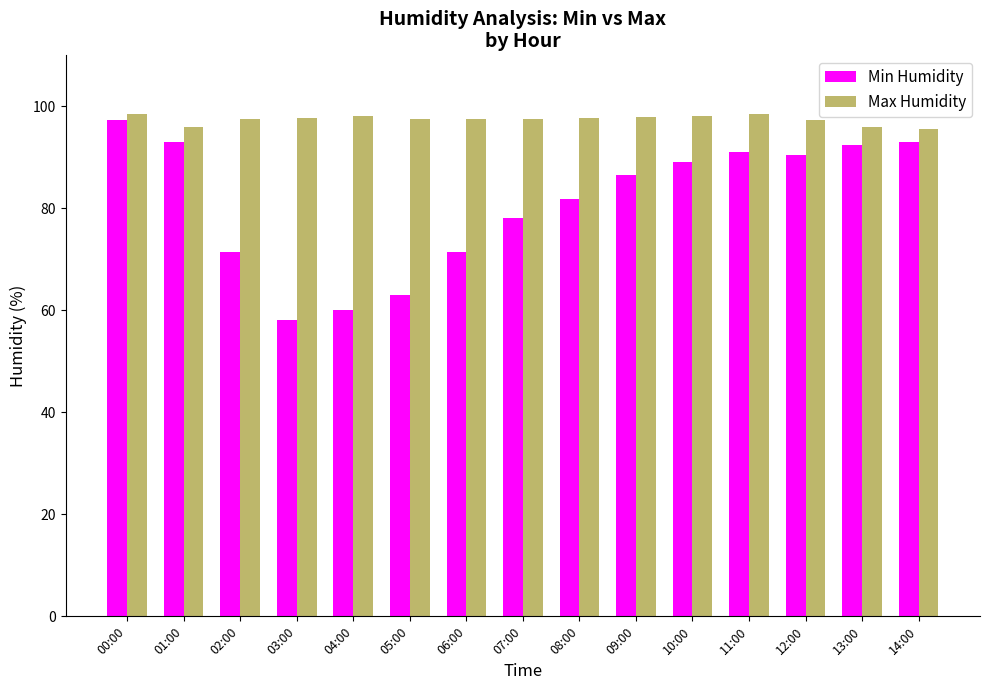

What is the difference between the Min Humidity values at 04:00 and 06:00?

11.3